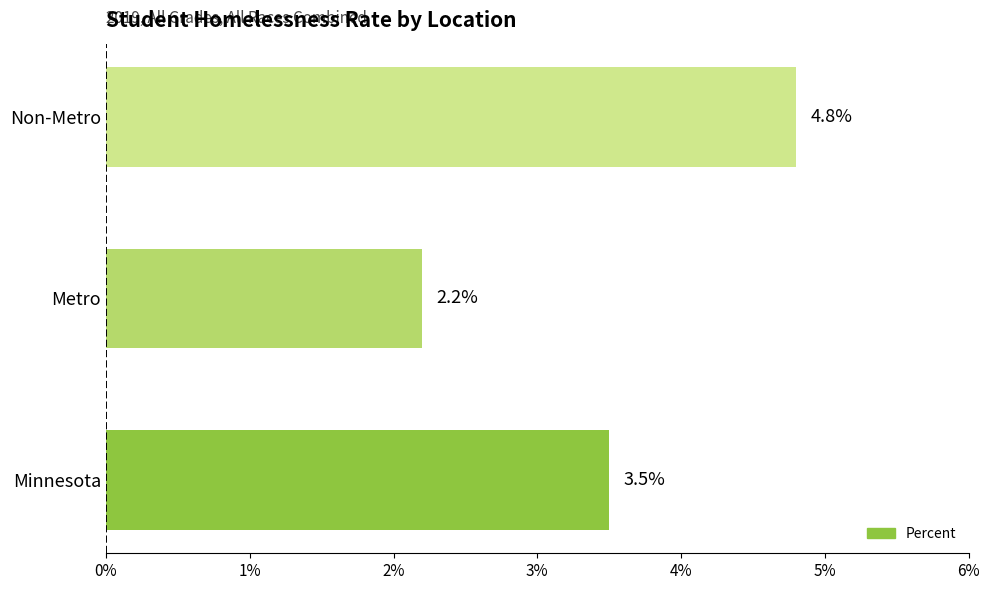

Does the chart contain any negative values?

No